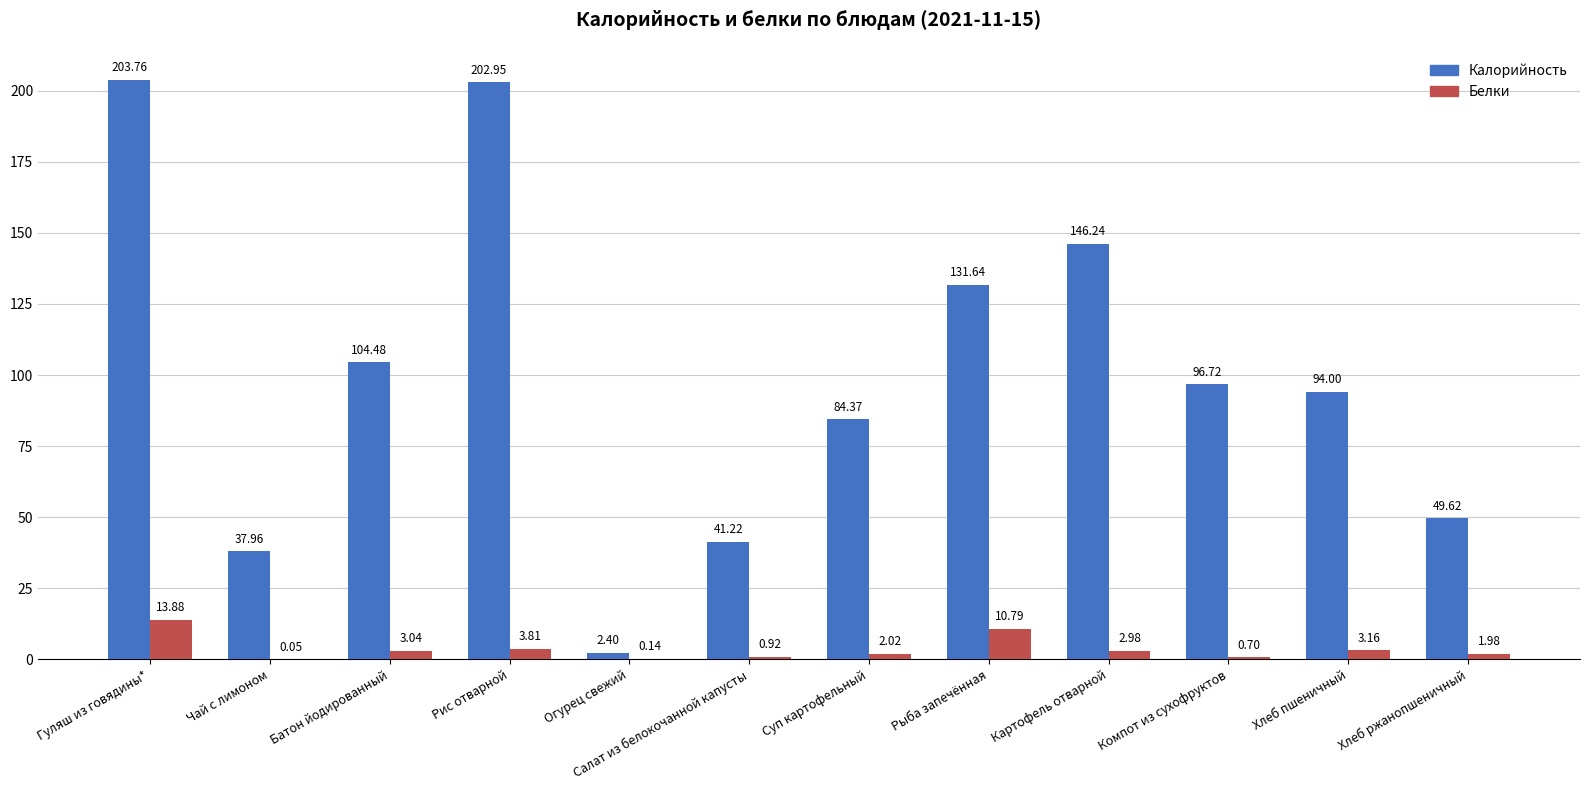

At which label does Белки reach its peak?

Гуляш из говядины*